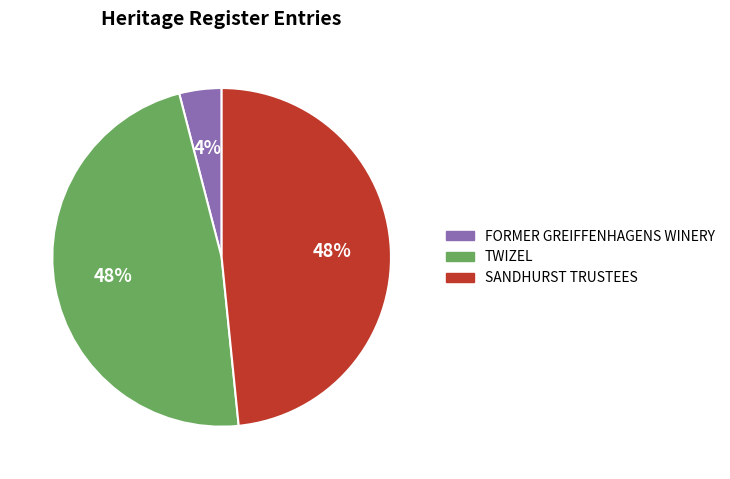

Does FORMER GREIFFENHAGENS WINERY represent more than half of the total?

No